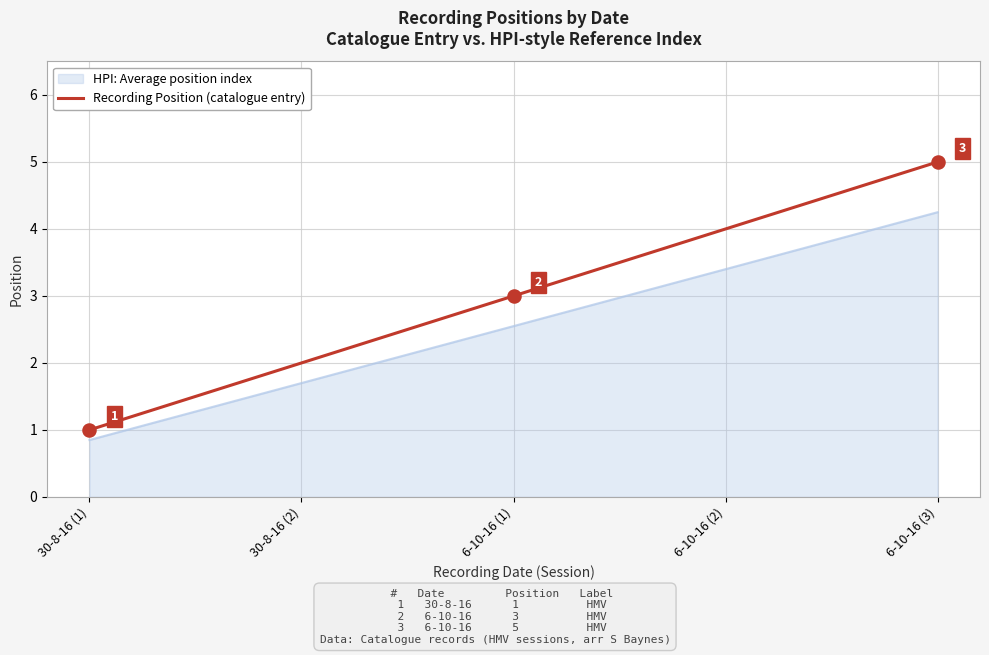

Between 6-10-16 (1) and 6-10-16 (3), which series saw the biggest shift?

Recording Position (catalogue entry)